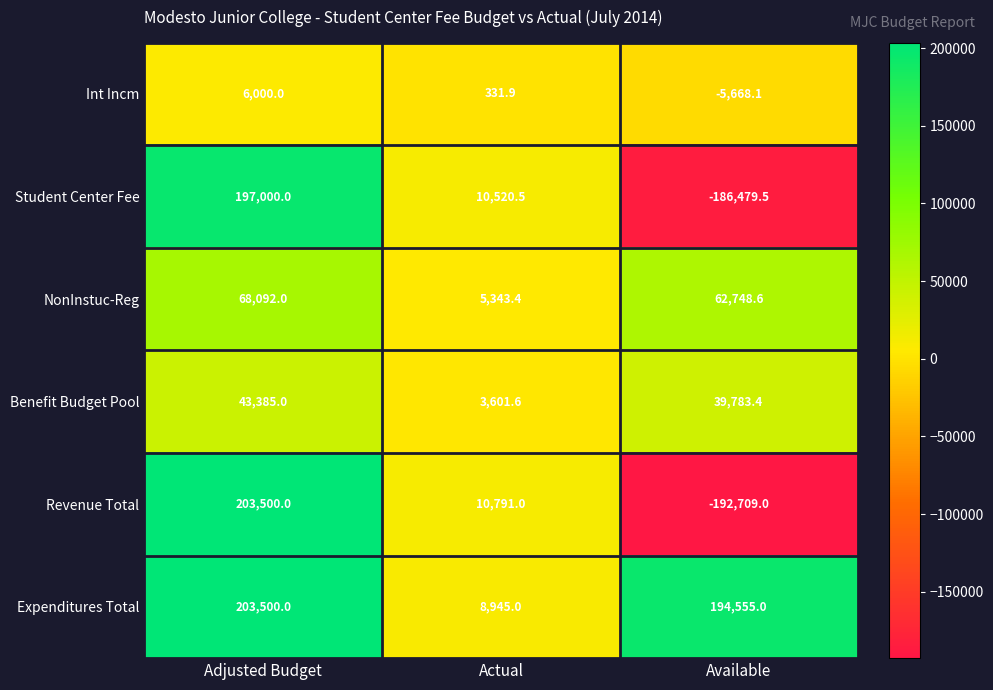

Reading right to left, transcribe all the data shown in this chart.

Int Incm: -5668.1	331.9	6000.0
Student Center Fee: -186479.5	10520.5	197000.0
NonInstuc-Reg: 62748.6	5343.4	68092.0
Benefit Budget Pool: 39783.4	3601.6	43385.0
Revenue Total: -192709.0	10791.0	203500.0
Expenditures Total: 194555.0	8945.0	203500.0